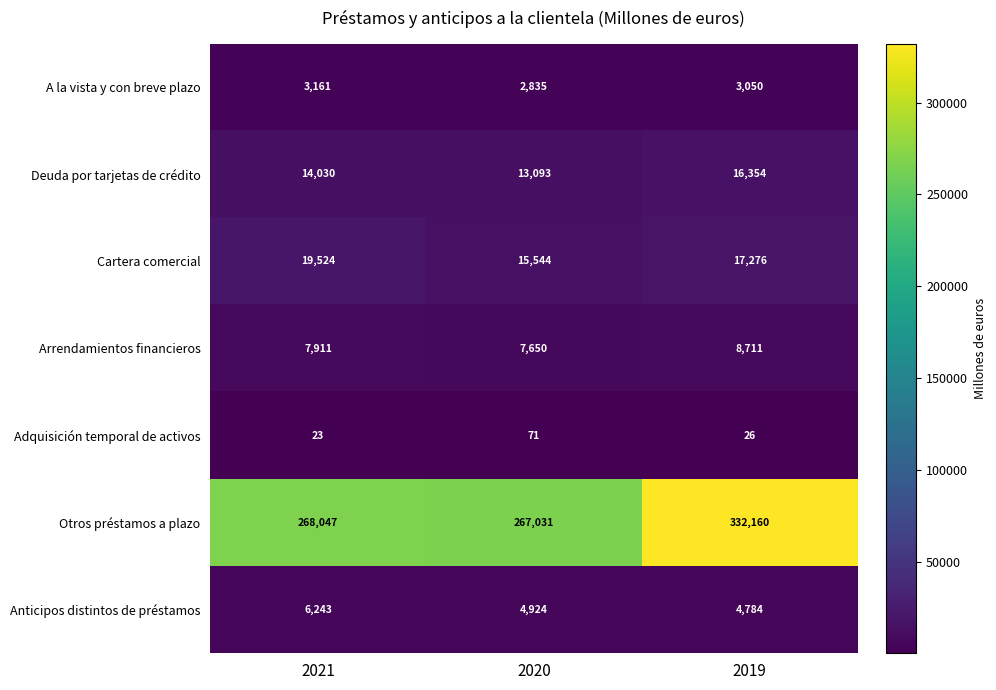

What is the total value across all series at 2019?

382361